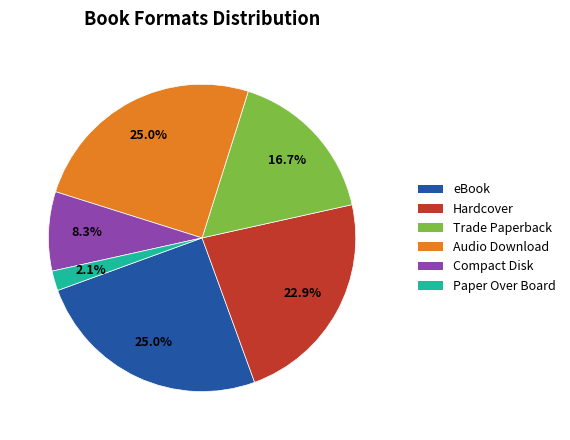

What is the smallest slice in the pie chart?

Paper Over Board